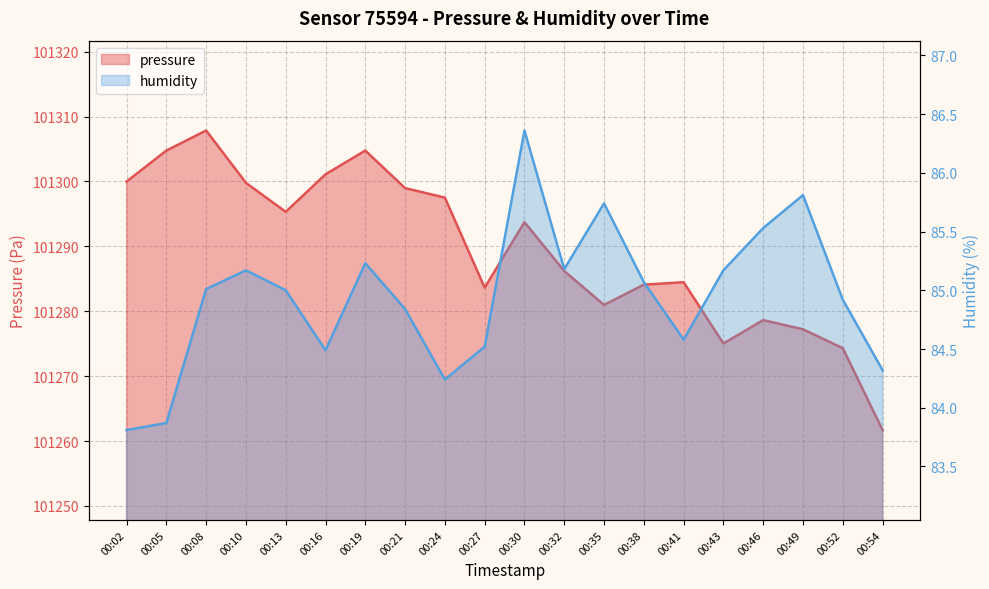

The value of humidity at 00:05 is 83.9. True or false?

True